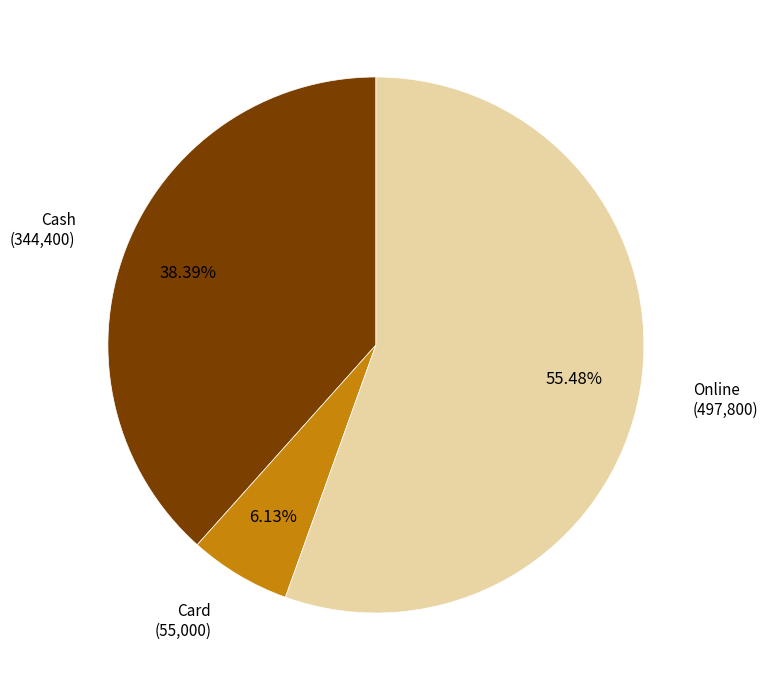

Does Online represent more than half of the total?

Yes